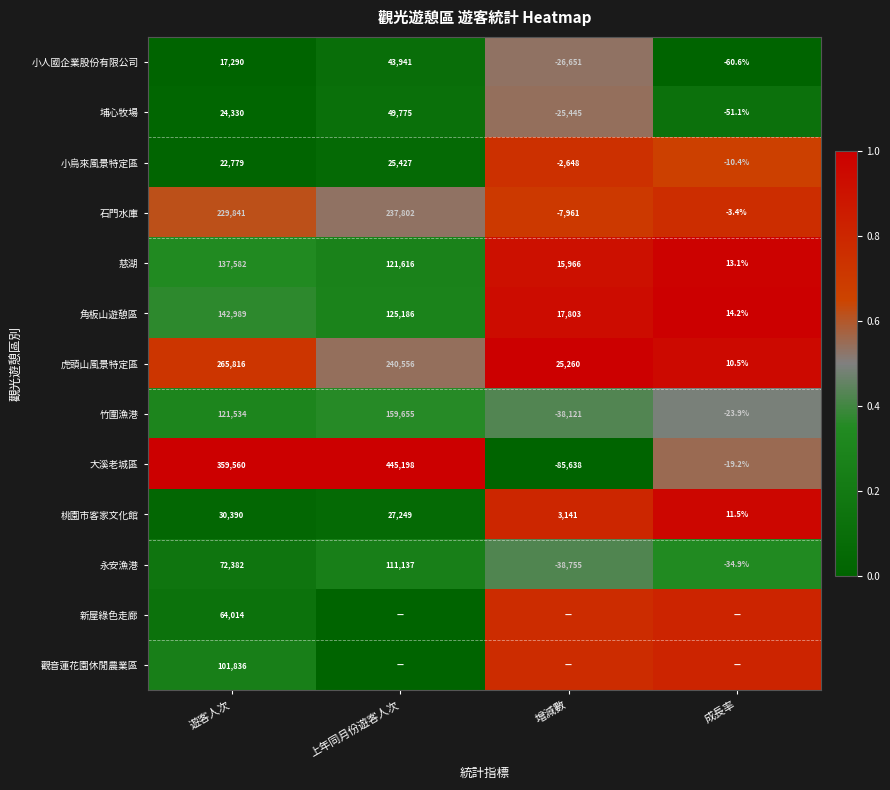

Is the value of 小烏來風景特定區 at 成長率 greater than the value of 永安漁港 at 遊客人次?

No